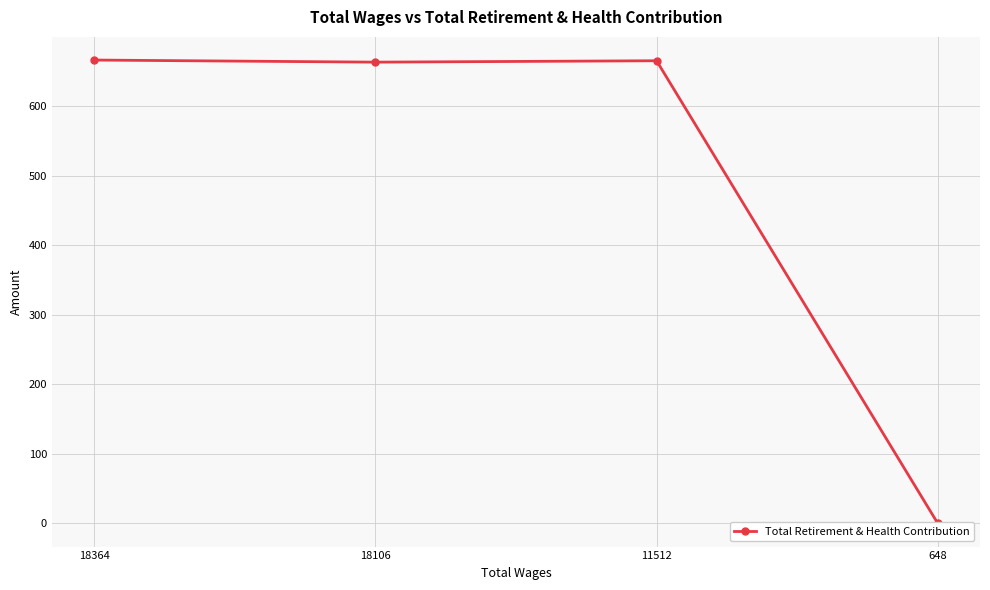

How many positive values are there?

3